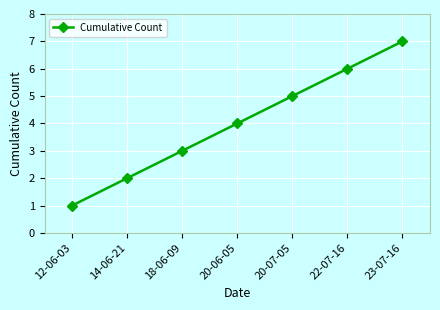

Is it true that the value at 23-07-16 is 7?

True